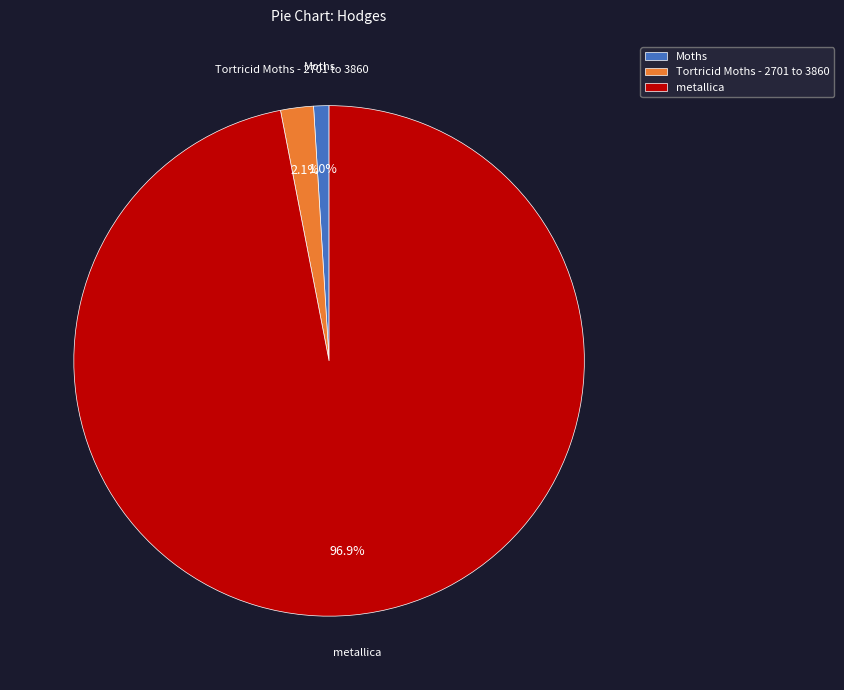

What portion of the pie excludes metallica?

3.1%